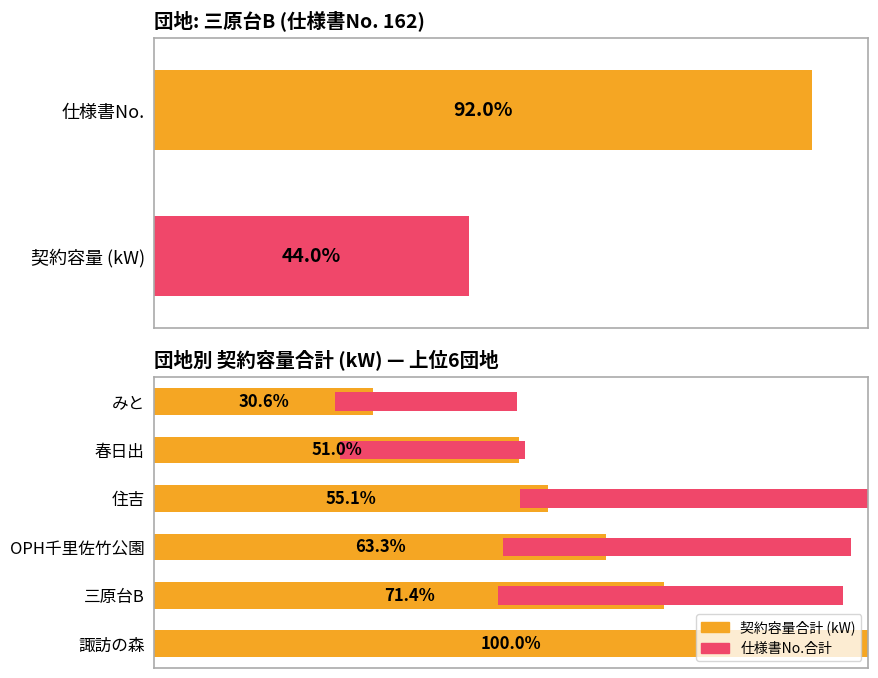

How many data points does each series have?

6